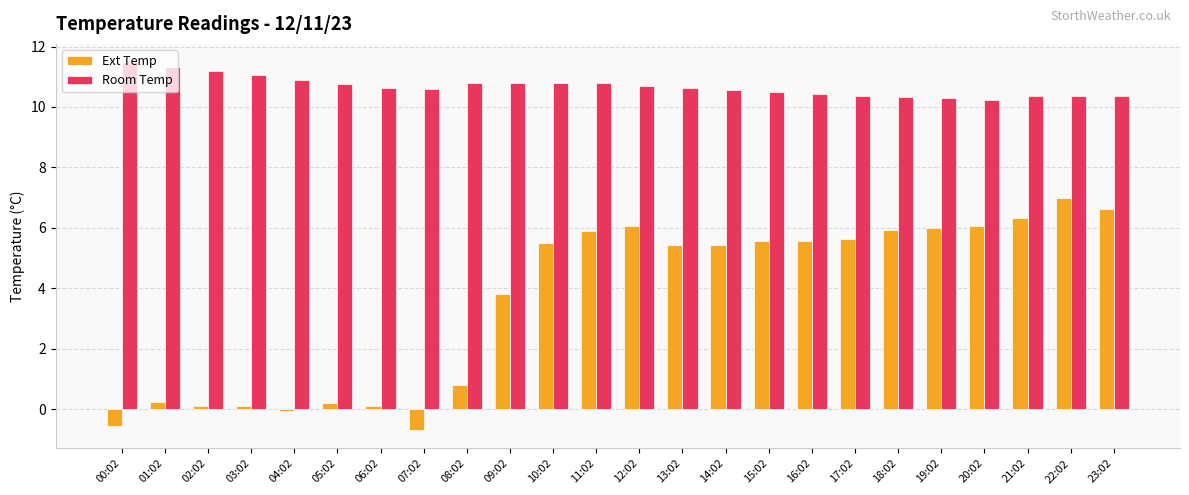

What is the greatest value displayed?

11.5